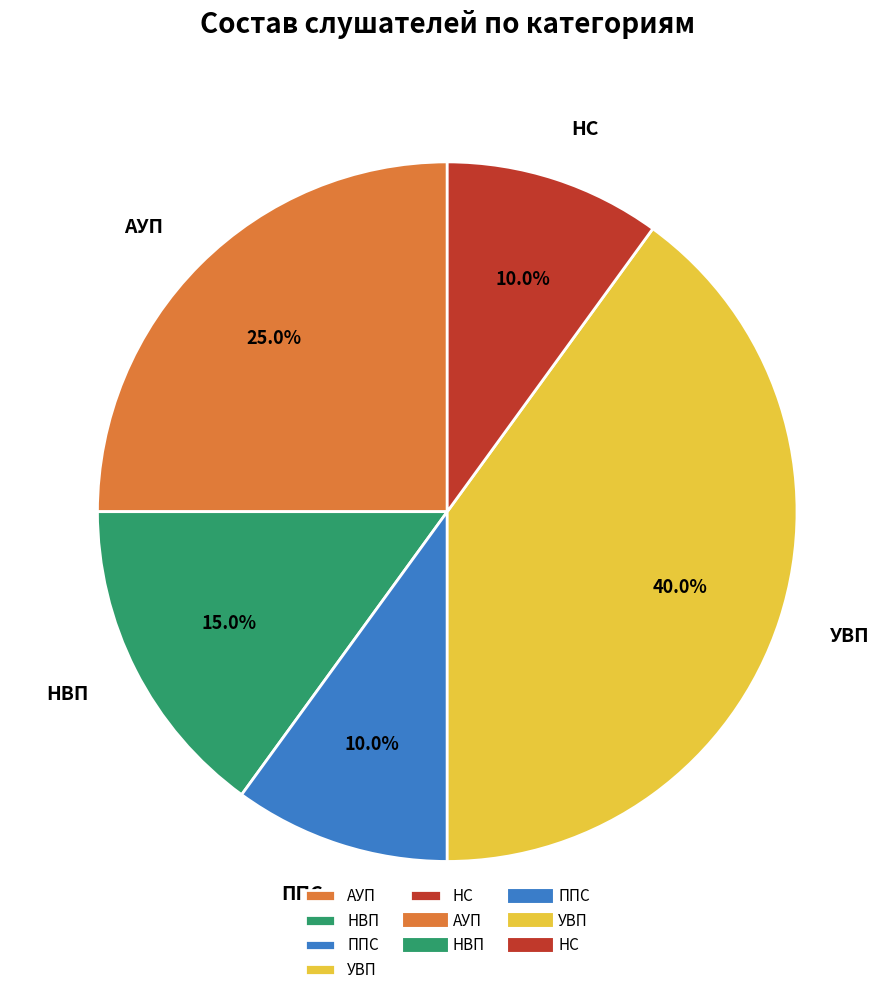

How many segments does this pie chart have?

5